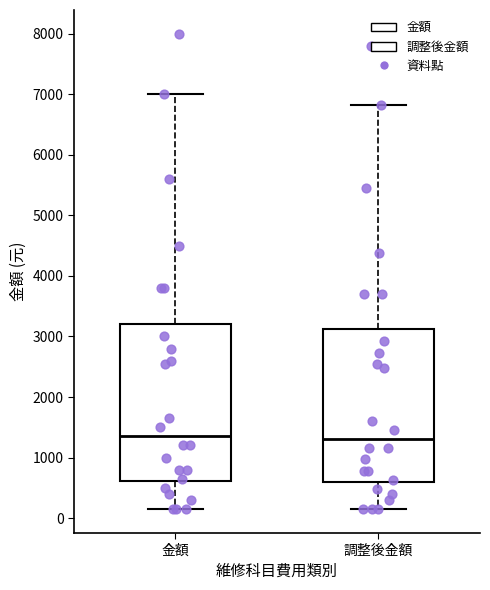

Reading left to right, read every box against the y-axis: the position of its median line, the range the box covers, and the ends of its whiskers. The values are not printed on the chart, so give them approximately, as read against the axis.

金額: median 1400, box 600 to 3200, whiskers 200 to 7000
調整後金額: median 1300, box 600 to 3100, whiskers 100 to 6800